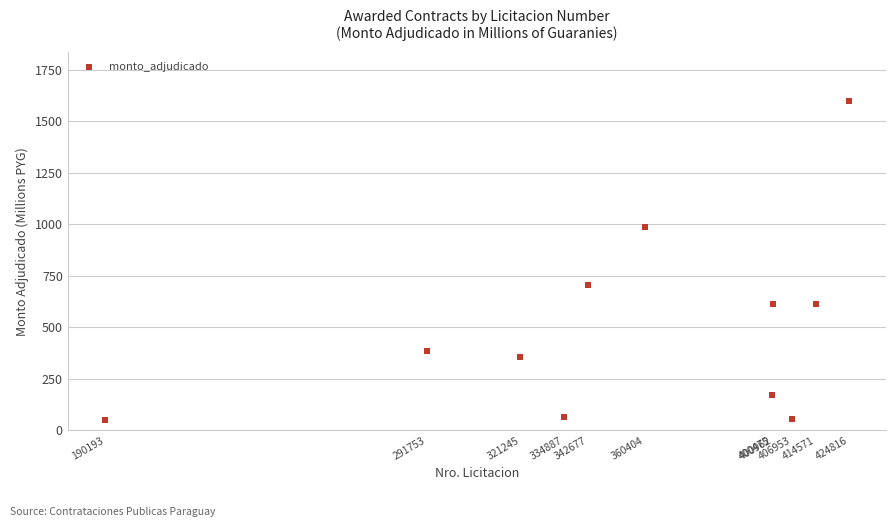

What is the range of Y values (max minus min)?

1547.6